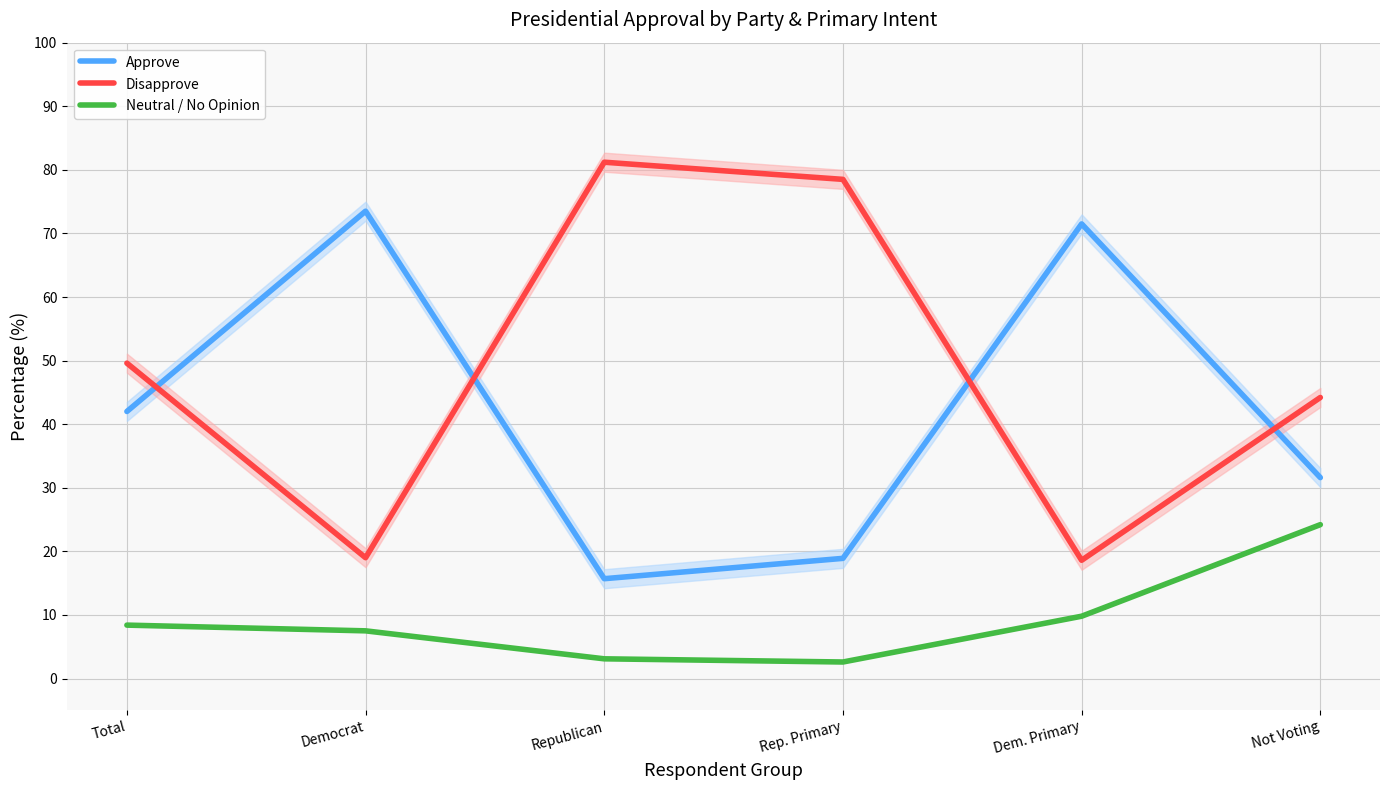

True or false: Disapprove has more than 1 points higher than both neighbors.

False